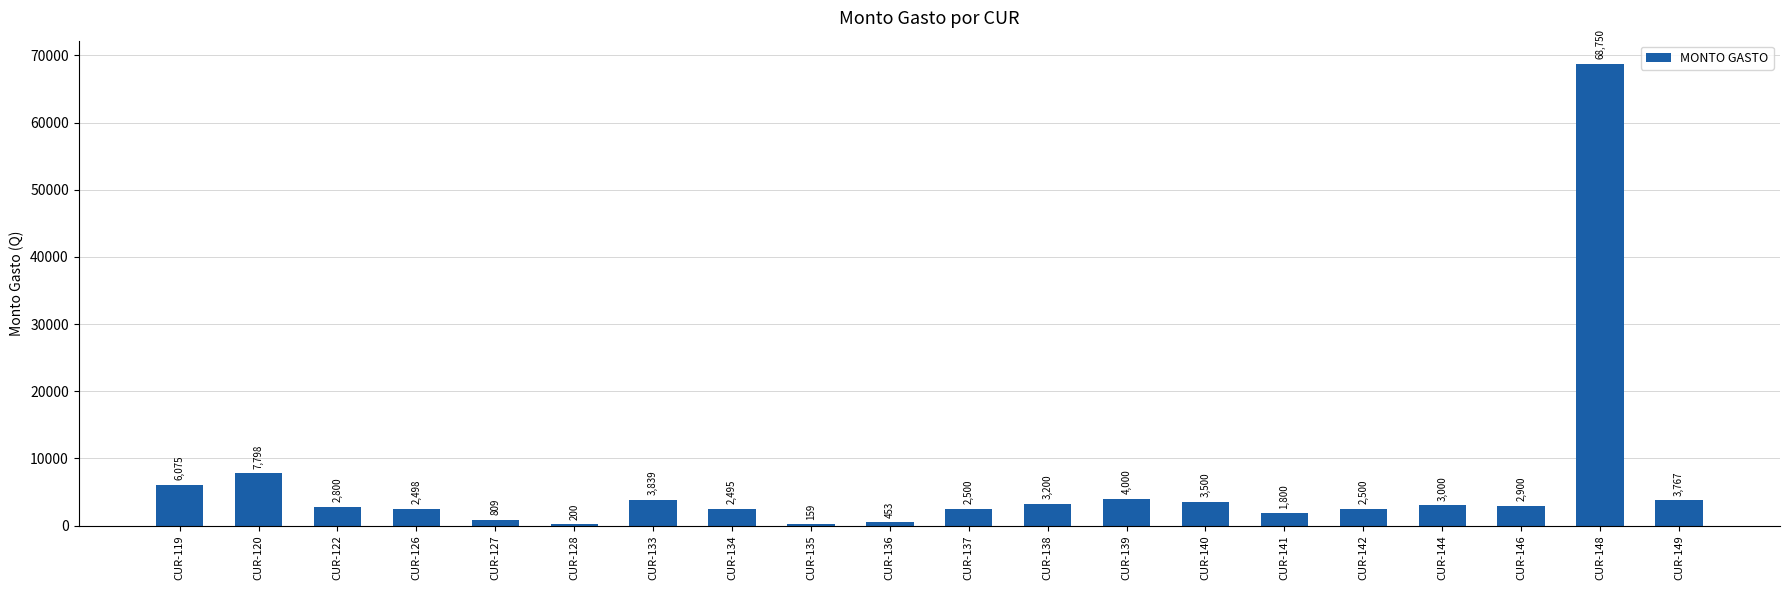

The value at CUR-120 is 7798.4. True or false?

True